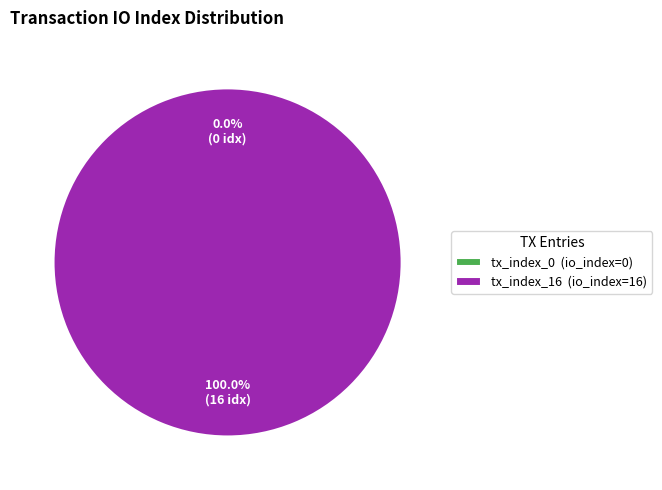

Do tx_index_16 and tx_index_0 together represent more than half of the pie?

Yes